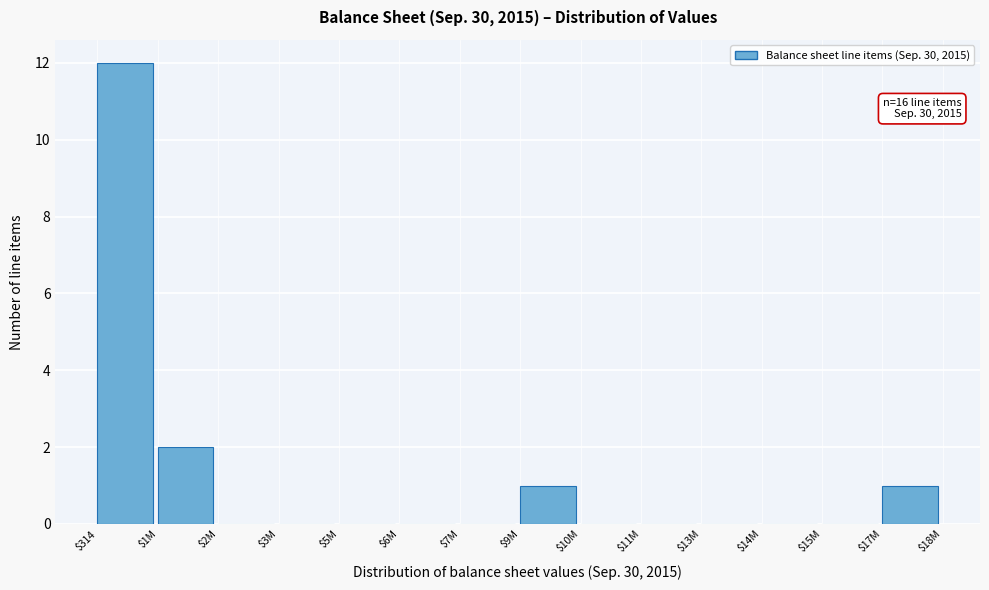

What is the greatest value displayed?

12